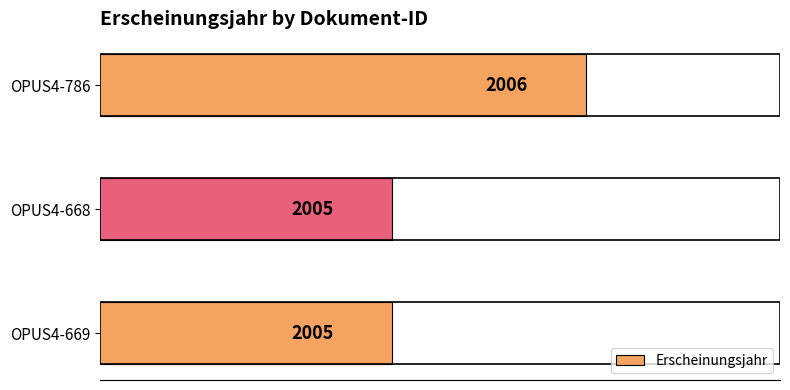

The chart shows a value of 3426 at OPUS4-668. True or false?

False